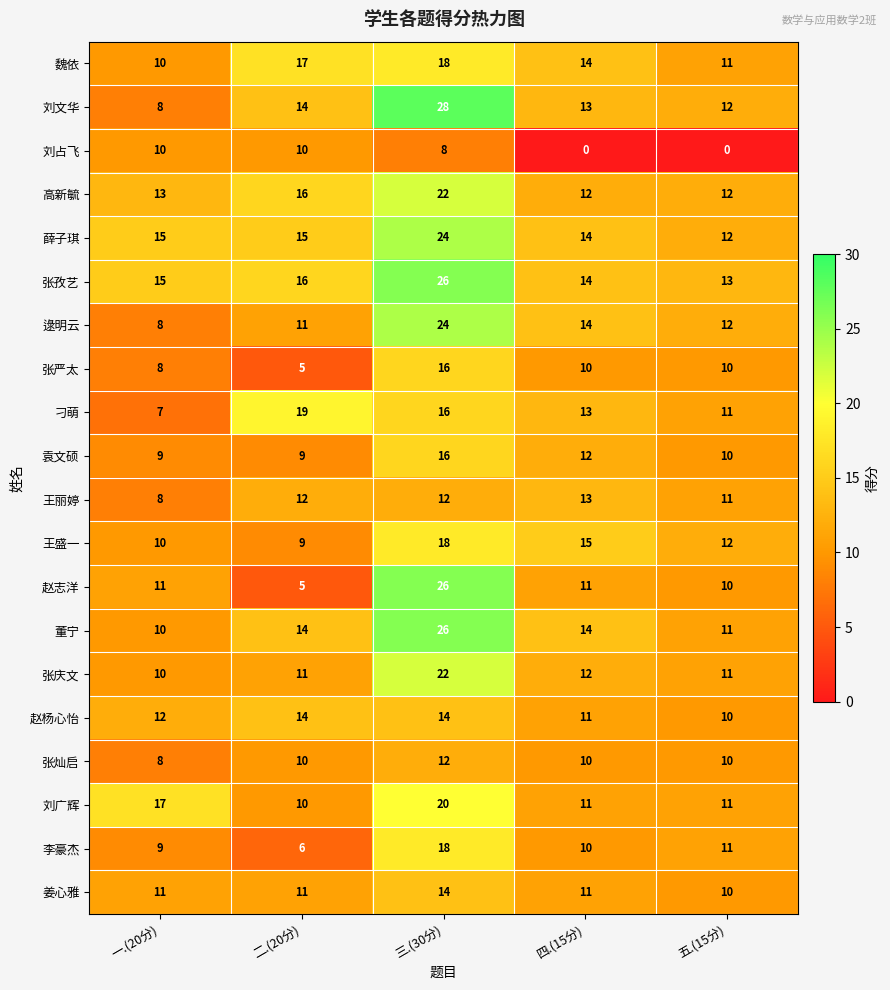

What is the total value across all series at 五.(15分)?

210